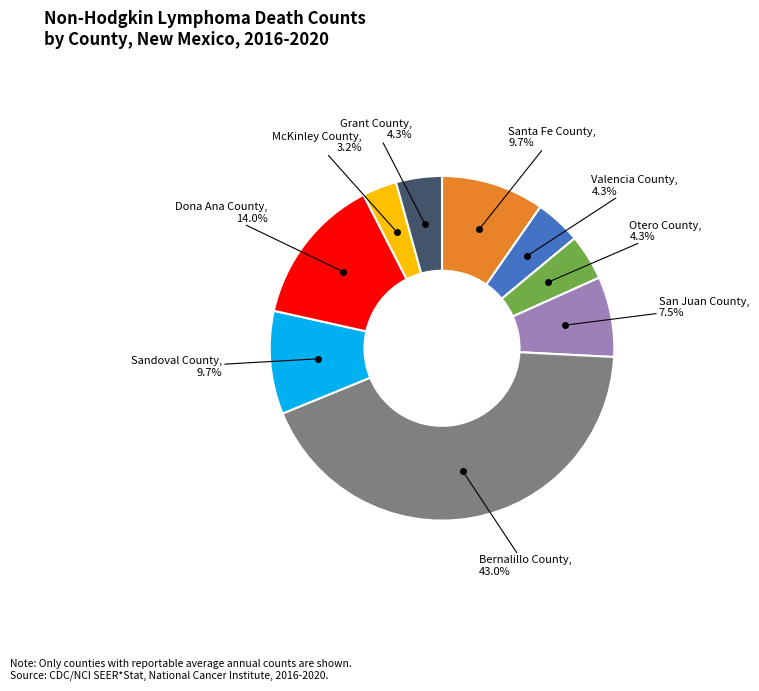

Is there any slice that represents more than half of the pie?

No